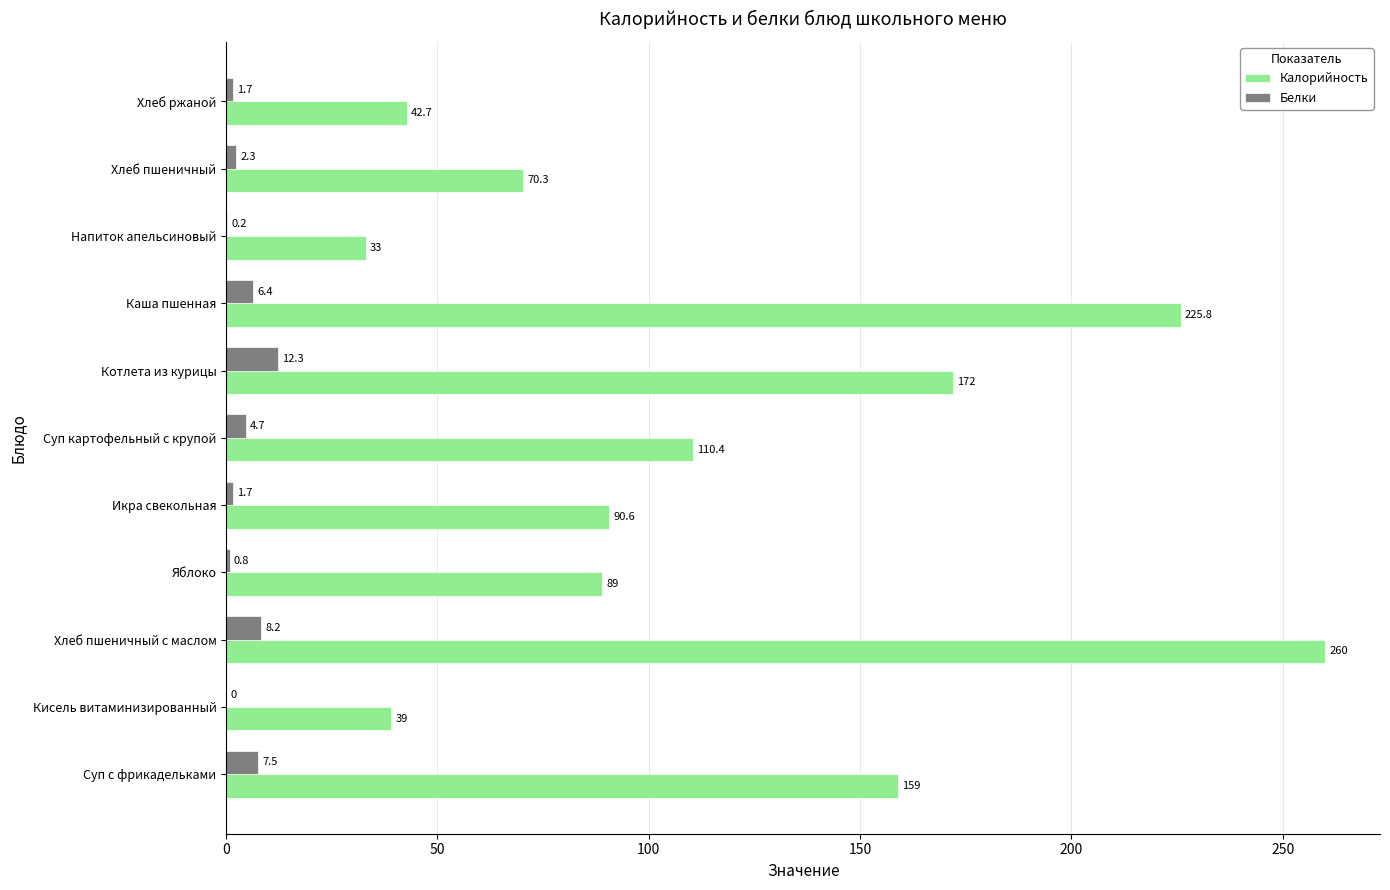

What is the average value of the Калорийность series?

117.4